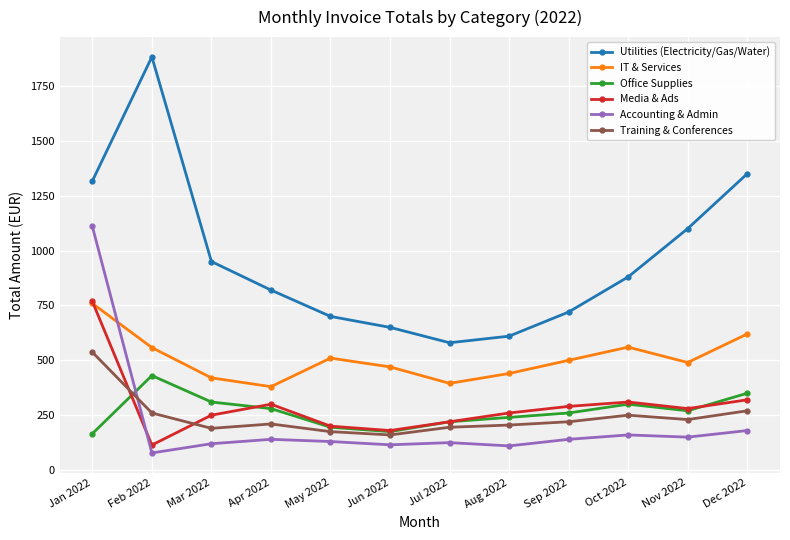

Where is the first local minimum for Training & Conferences?

Mar 2022